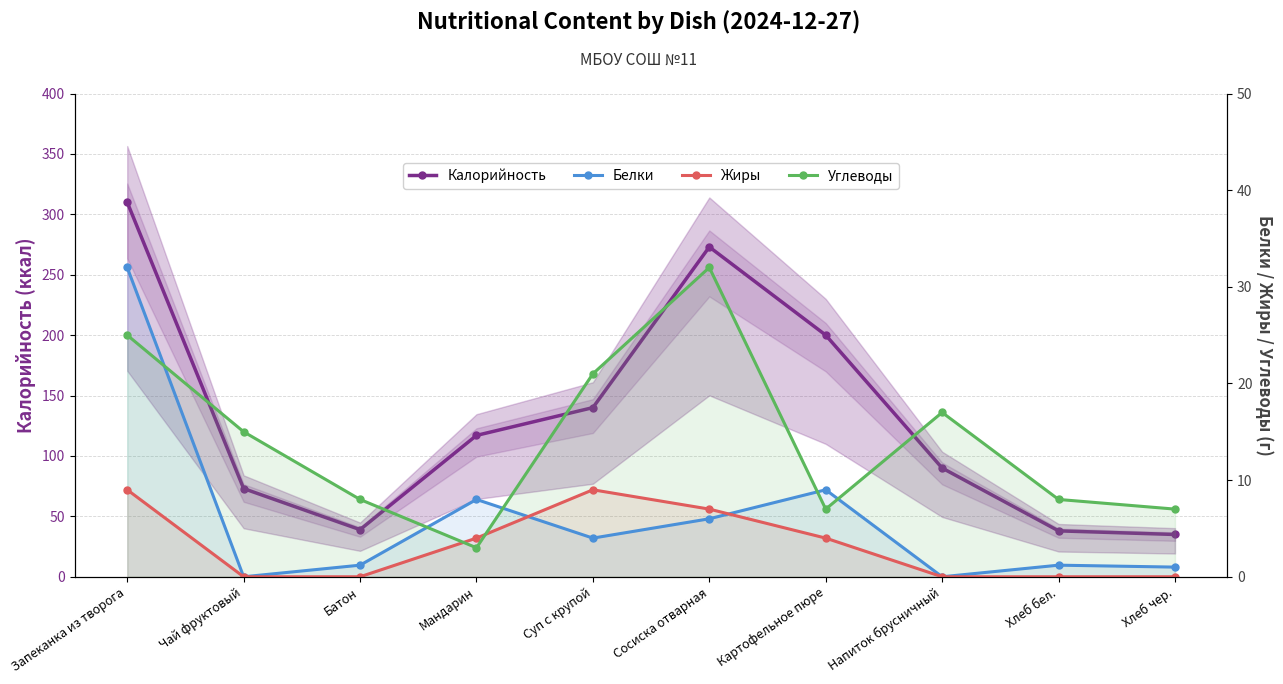

How many data points in Белки are less than 4?

5